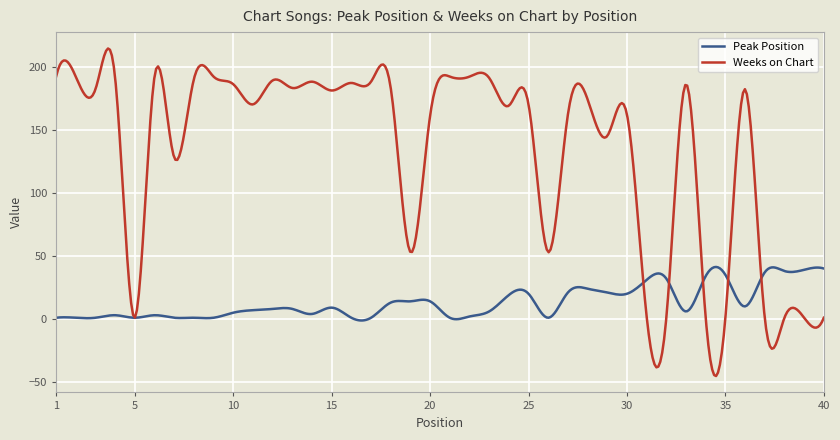

What is the maximum value shown in the chart?

214.3